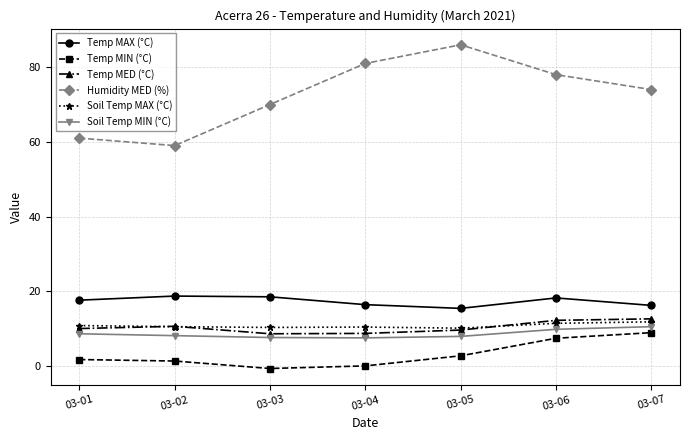

Is it true that Temp MIN (°C) equals 1.3 at 03-02?

True